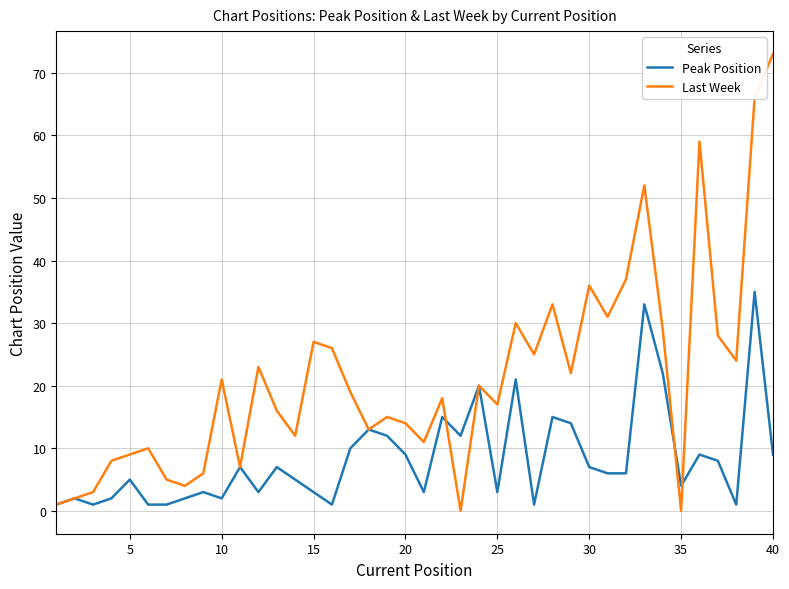

What is the maximum value for Peak Position?

35